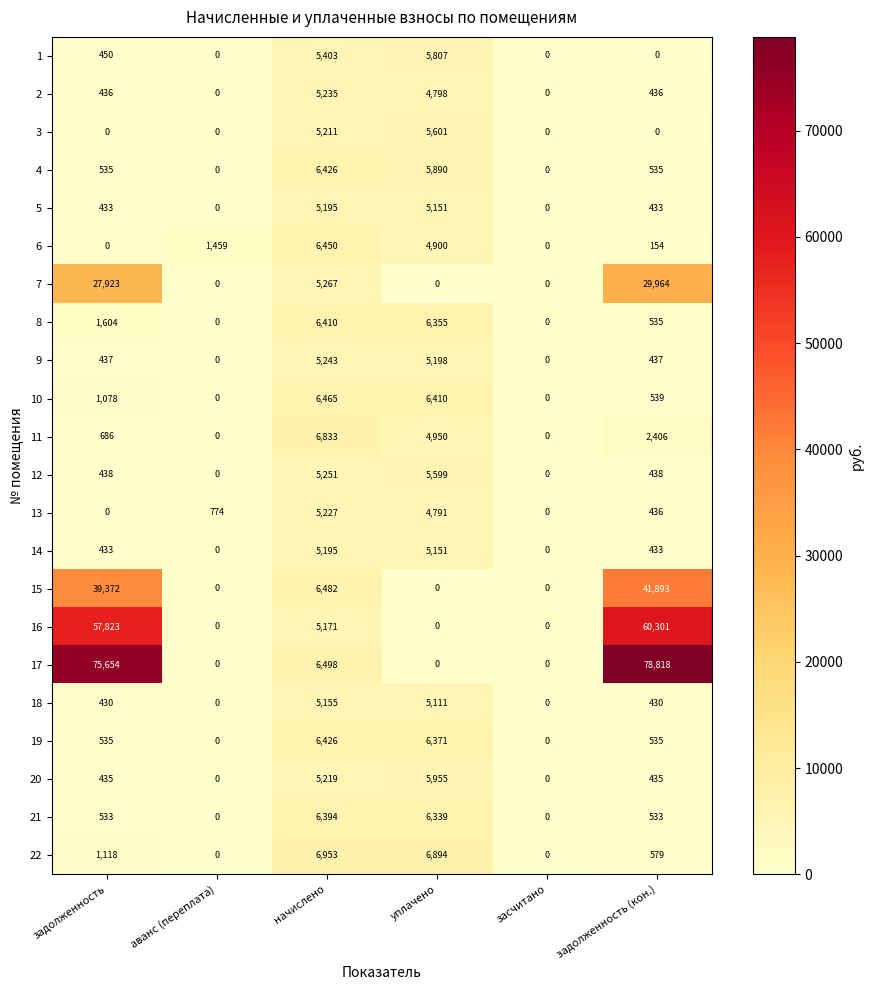

What value does the 18 series have at начислено, to the nearest 100?

5200